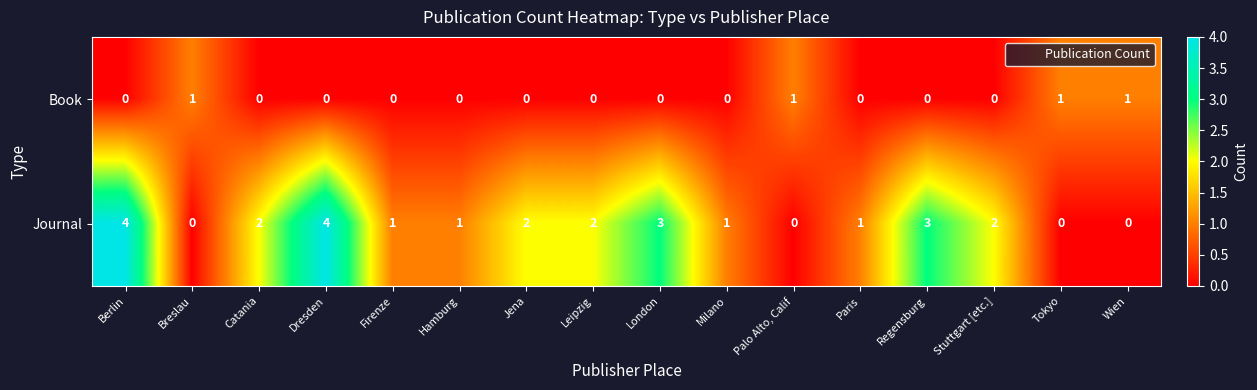

What is the spread (max minus min) of values at Catania?

2